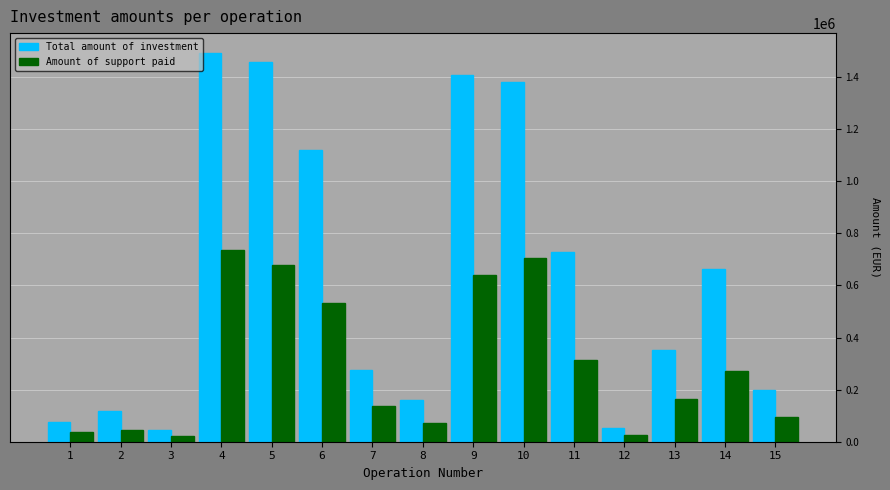

Rank the series by their maximum value, from highest to lowest.

Total amount of investment, Amount of support paid